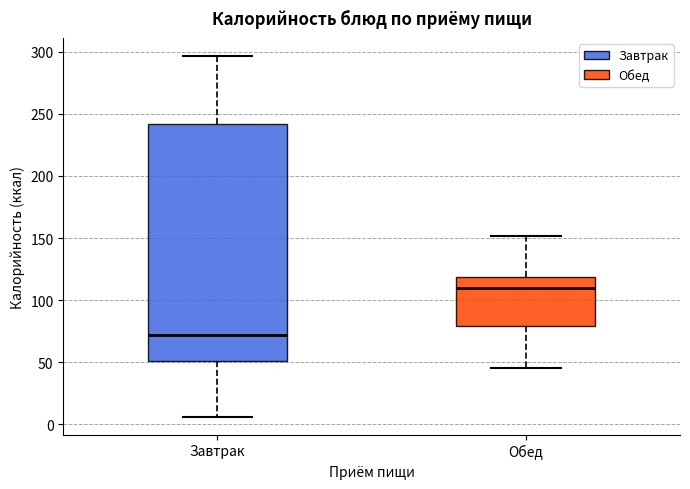

Which box's median line is the lowest?

Завтрак